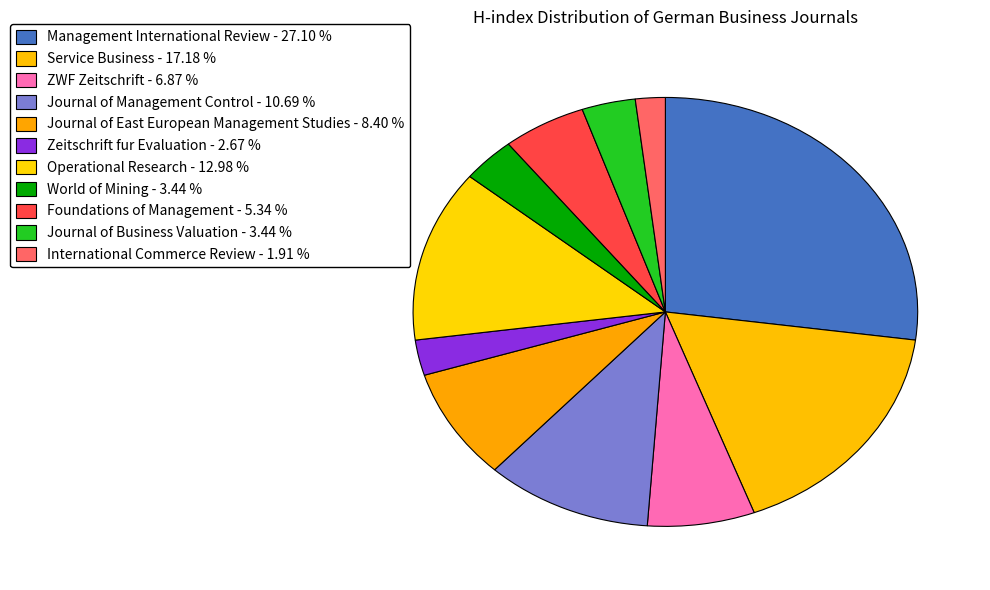

How many slices are in this pie chart?

11